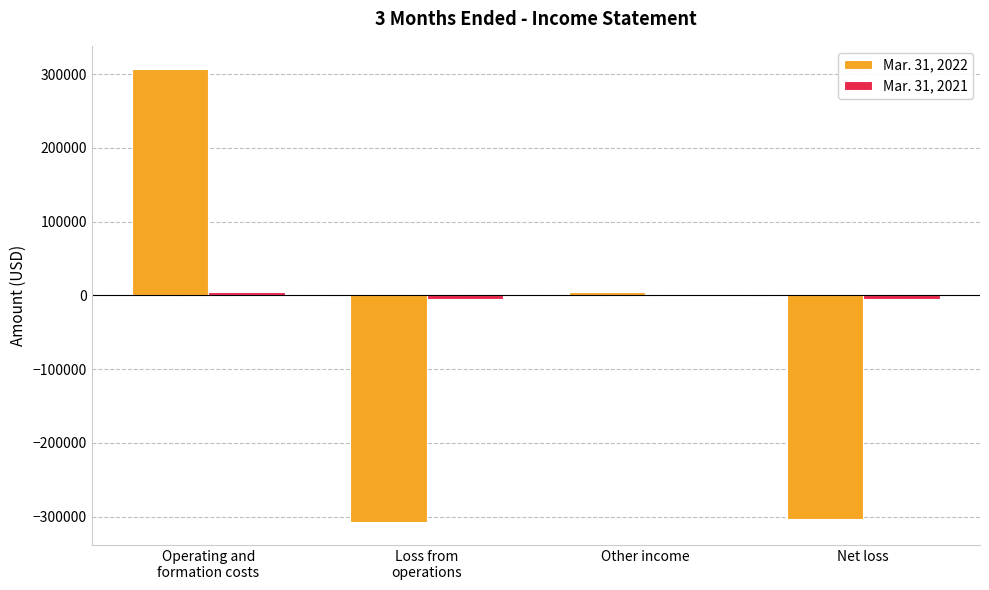

Are the bars grouped side by side (vs. stacked)?

Yes